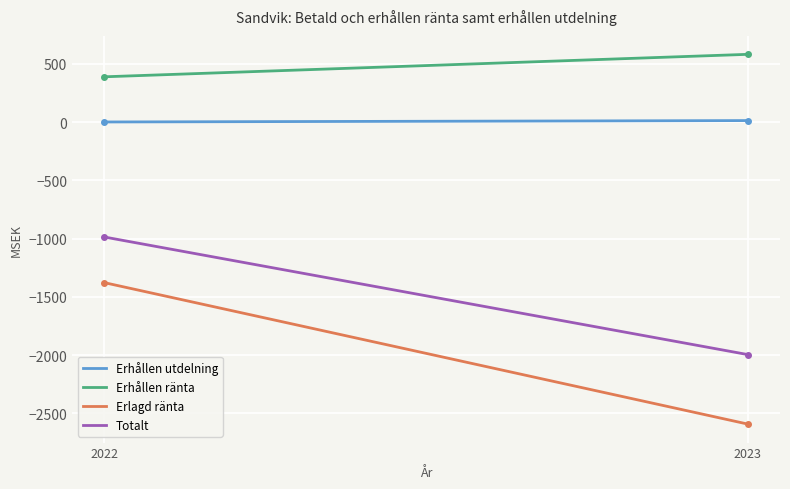

What is the greatest value displayed?

583.0